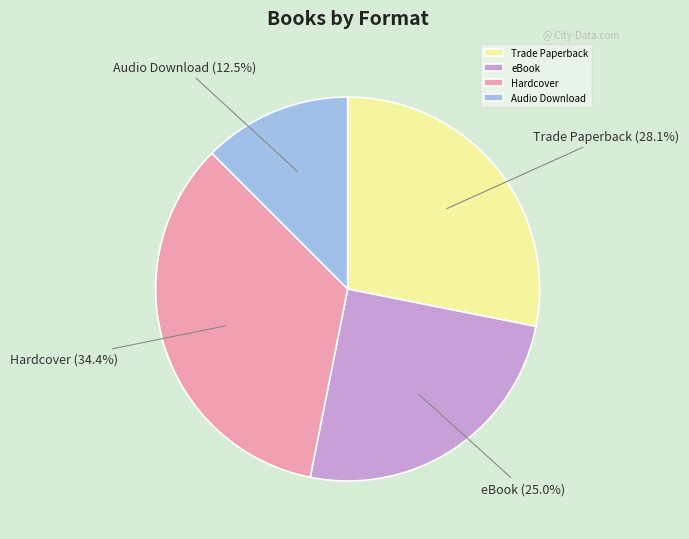

To the nearest percent, what portion does Trade Paperback represent?

28%